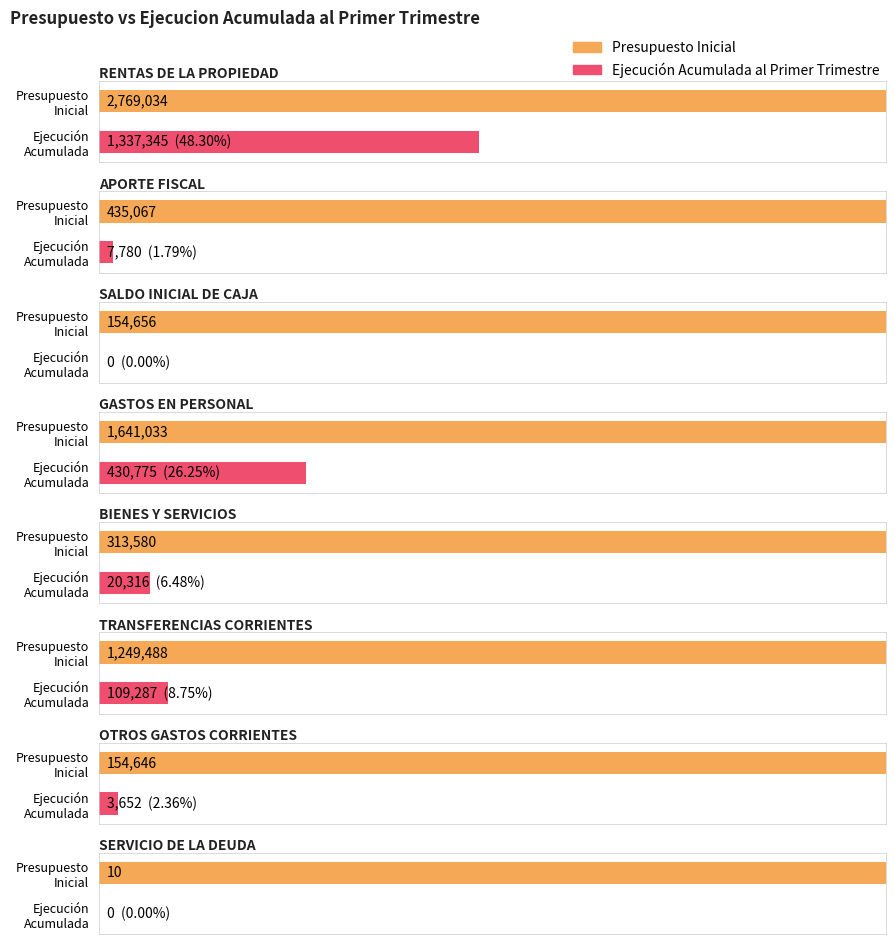

Reading left to right, transcribe all the data shown in this chart.

Presupuesto Inicial: RENTAS DE LA PROPIEDAD=2769034	APORTE FISCAL=435067	SALDO INICIAL DE CAJA=154656	GASTOS EN PERSONAL=1641033	BIENES Y SERVICIOS=313580	TRANSFERENCIAS CORRIENTES=1249488	OTROS GASTOS CORRIENTES=154646	SERVICIO DE LA DEUDA=10
Ejecucion Acumulada al Primer Trimestre: RENTAS DE LA PROPIEDAD=1337345	APORTE FISCAL=7780	SALDO INICIAL DE CAJA=0	GASTOS EN PERSONAL=430775	BIENES Y SERVICIOS=20316	TRANSFERENCIAS CORRIENTES=109287	OTROS GASTOS CORRIENTES=3652	SERVICIO DE LA DEUDA=0